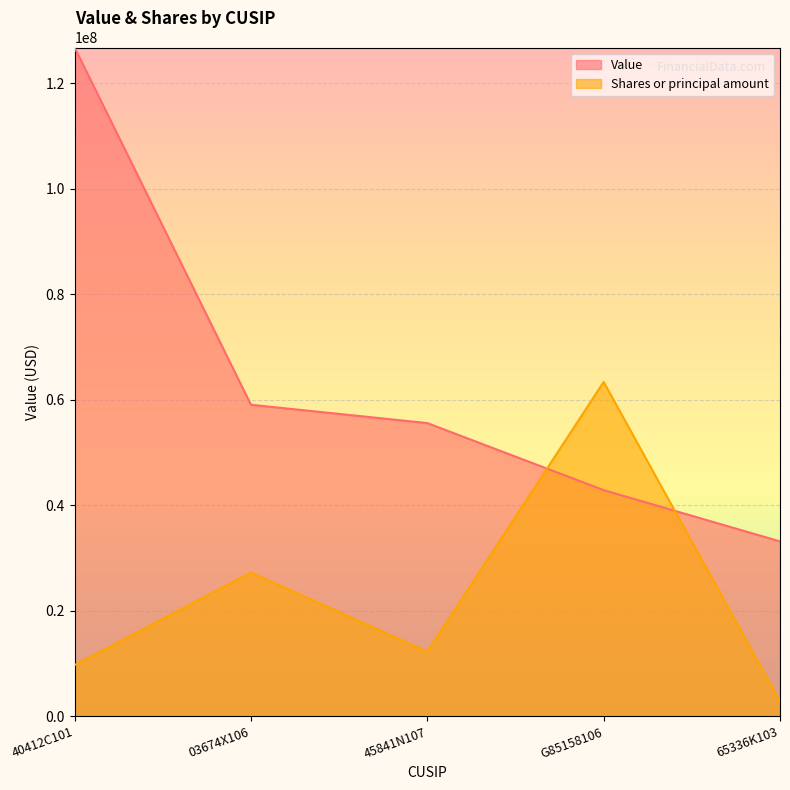

Rank the series by their maximum value, from highest to lowest.

Value, Shares or principal amount